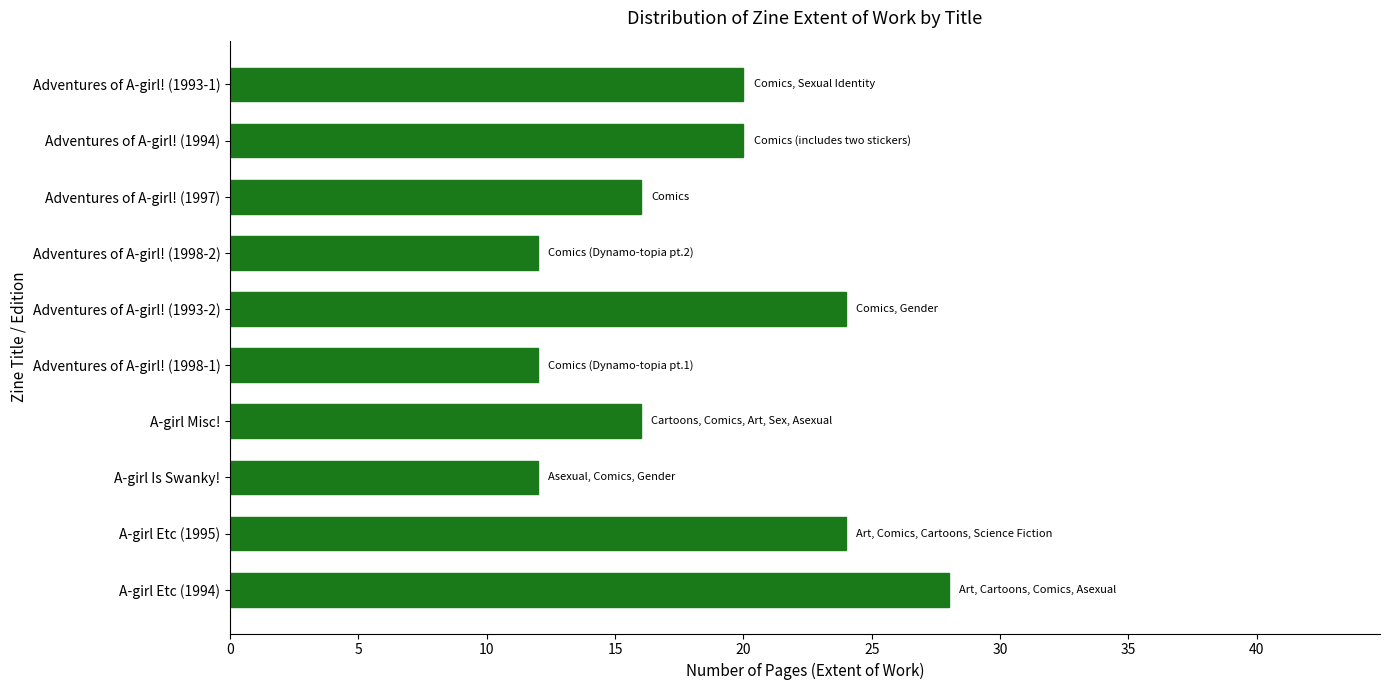

What is the average value?

18